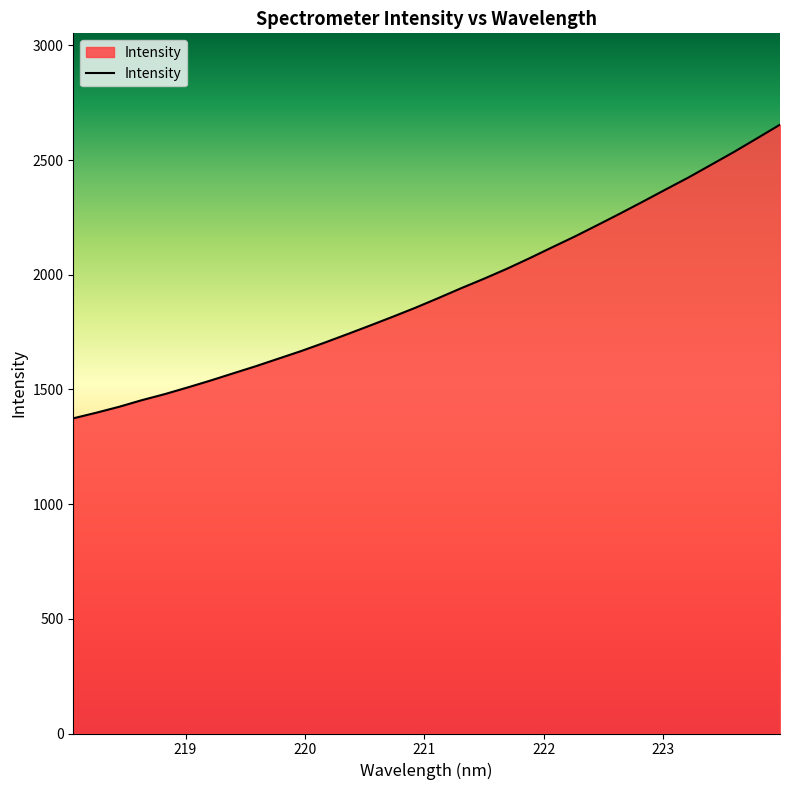

What is the minimum value shown in the chart?

1374.1